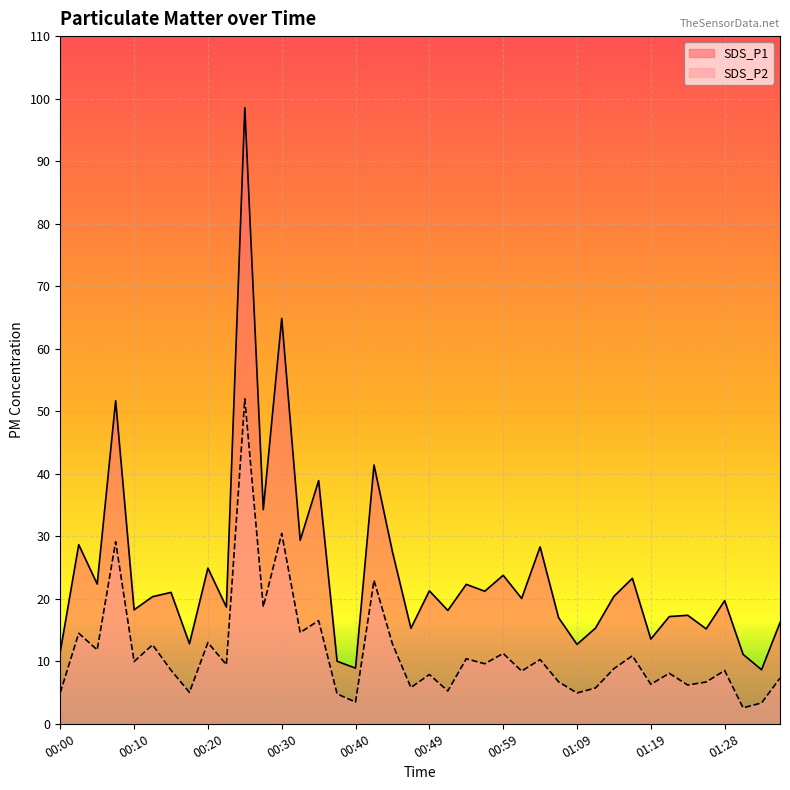

Reading left to right, extract all data points from this chart.

SDS_P1: 00:00=11.6	00:03=28.6	00:05=22.4	00:08=51.7	00:10=18.2	00:13=20.3	00:15=21.0	00:18=12.8	00:20=24.9	00:22=18.7	00:25=98.5	00:27=34.2	00:30=64.8	00:32=29.4	00:35=38.9	00:37=10.0	00:40=8.9	00:42=41.4	00:44=27.5	00:47=15.3	00:49=21.3	00:52=18.1	00:54=22.3	00:57=21.2	00:59=23.8	01:02=20.1	01:04=28.3	01:06=17.0	01:09=12.7	01:11=15.3	01:14=20.4	01:16=23.3	01:19=13.6	01:21=17.1	01:24=17.4	01:26=15.2	01:28=19.7	01:31=11.1	01:33=8.7	01:36=16.2
SDS_P2: 00:00=5.0	00:03=14.5	00:05=11.8	00:08=29.1	00:10=9.9	00:13=12.6	00:15=8.6	00:18=5.0	00:20=13.0	00:22=9.4	00:25=52.0	00:27=18.7	00:30=30.4	00:32=14.6	00:35=16.5	00:37=4.8	00:40=3.5	00:42=22.9	00:44=12.8	00:47=5.8	00:49=7.9	00:52=5.2	00:54=10.4	00:57=9.6	00:59=11.2	01:02=8.4	01:04=10.3	01:06=6.7	01:09=4.9	01:11=5.7	01:14=8.8	01:16=10.9	01:19=6.3	01:21=8.1	01:24=6.2	01:26=6.7	01:28=8.5	01:31=2.5	01:33=3.3	01:36=7.3